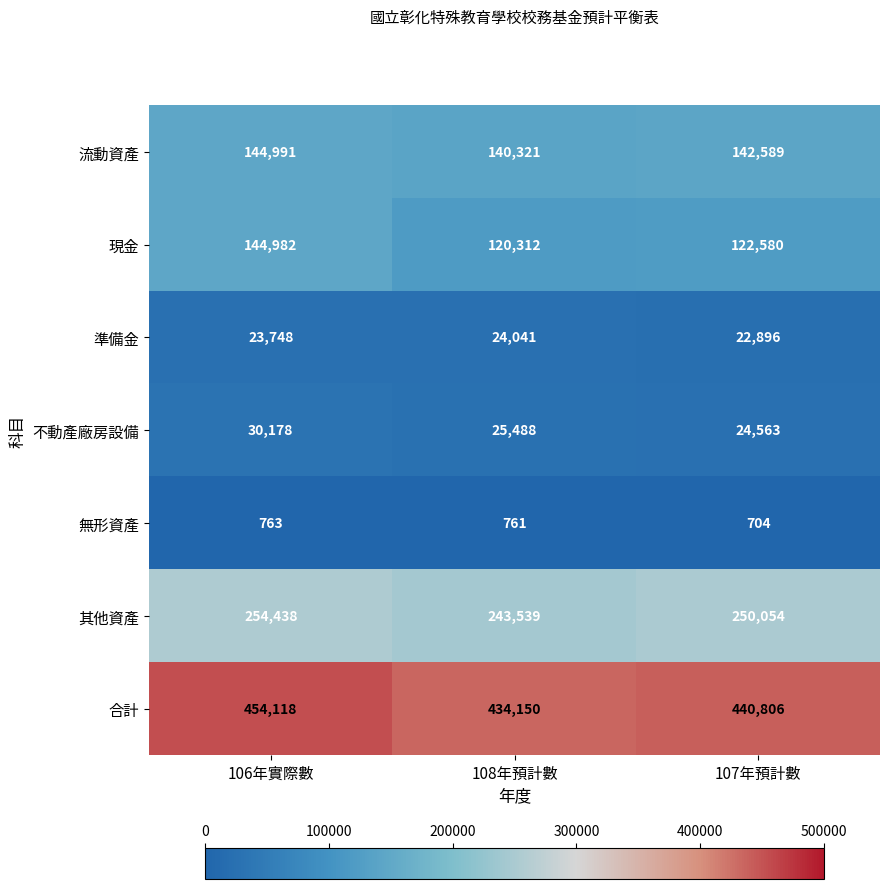

Reading left to right, transcribe all the data shown in this chart.

流動資產: 106年實際數=144991	108年預計數=140321	107年預計數=142589
現金: 106年實際數=144982	108年預計數=120312	107年預計數=122580
準備金: 106年實際數=23748	108年預計數=24041	107年預計數=22896
不動產廠房設備: 106年實際數=30178	108年預計數=25488	107年預計數=24563
無形資產: 106年實際數=763	108年預計數=761	107年預計數=704
其他資產: 106年實際數=254438	108年預計數=243539	107年預計數=250054
合計: 106年實際數=454118	108年預計數=434150	107年預計數=440806